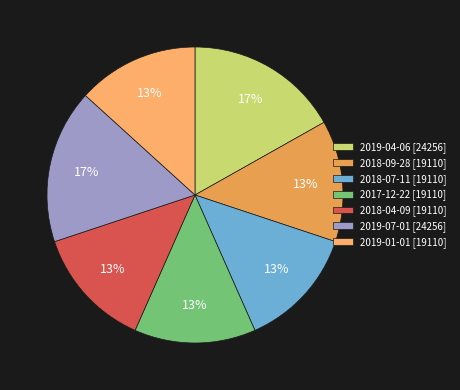

Which category has the biggest portion of the pie?

2019-04-06